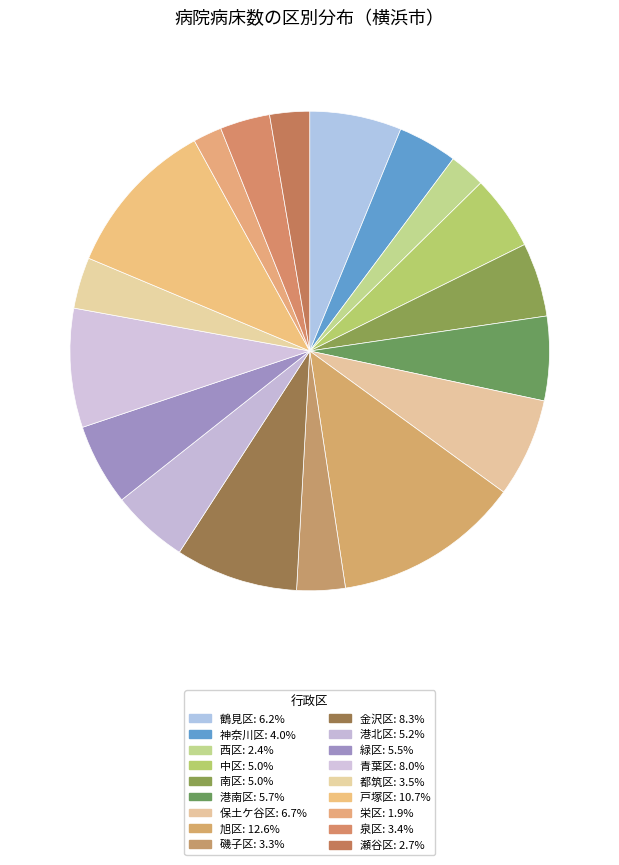

Is it true that 青葉区 is 8% of the pie?

True